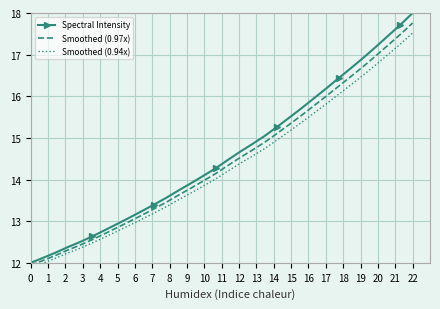

The value of Smoothed (0.97x) at 22 is 29.7. True or false?

False